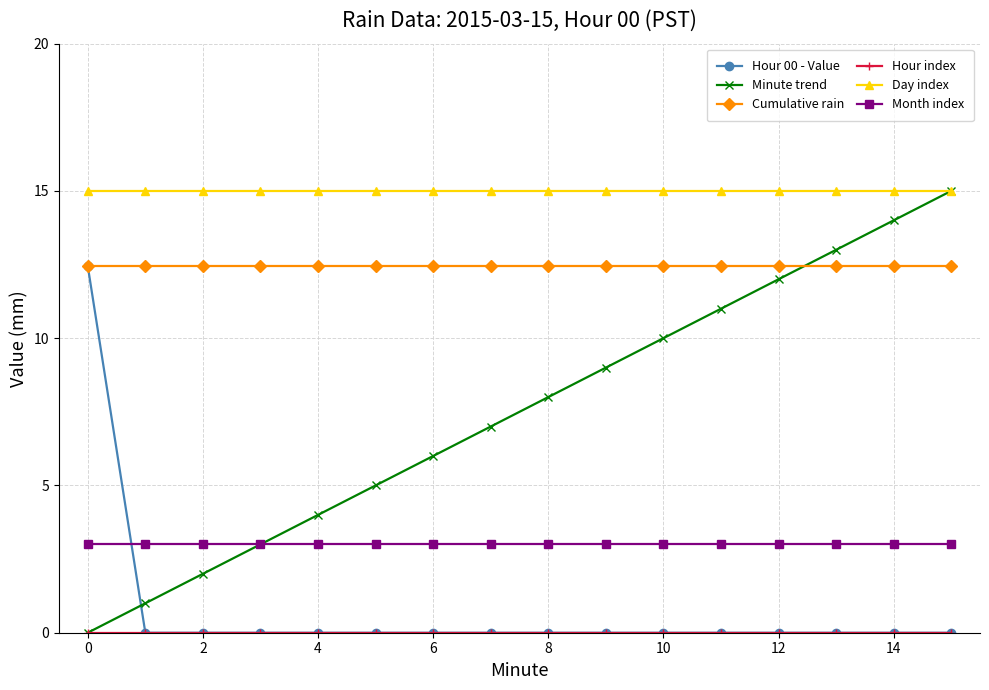

How many times do Minute trend and Cumulative rain cross each other?

1